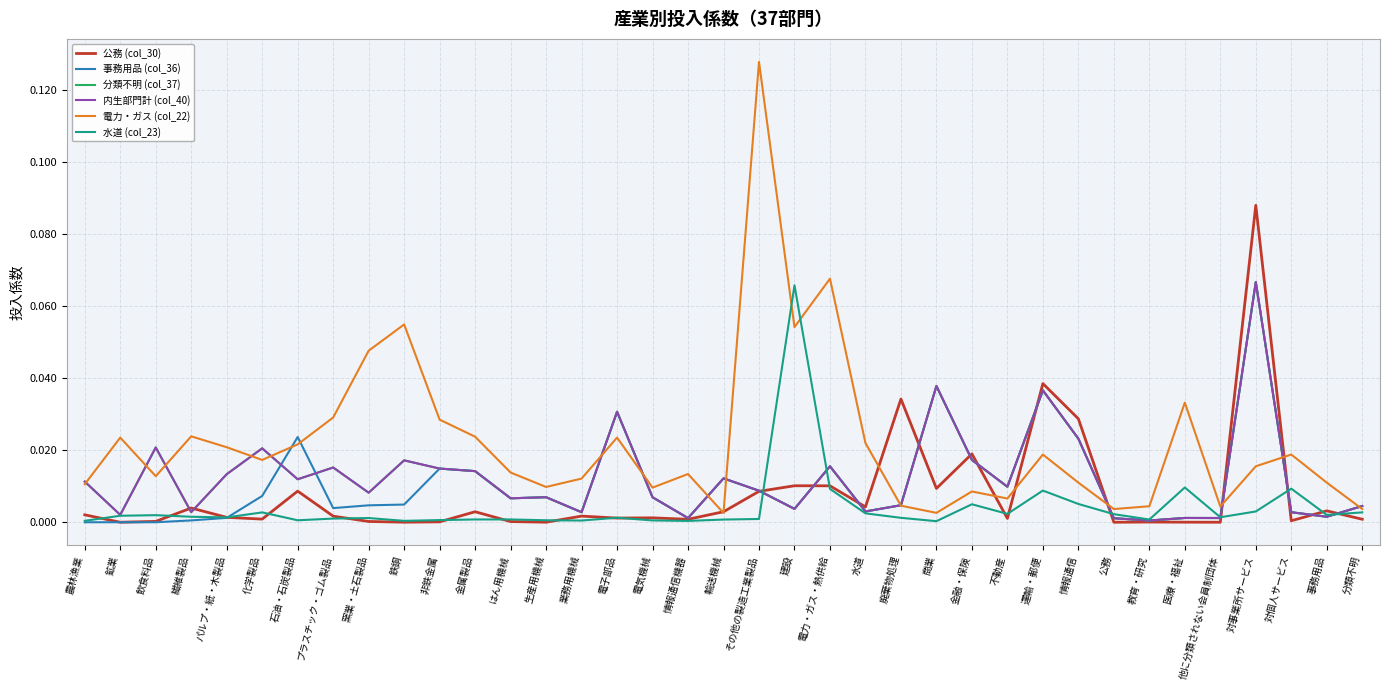

Does the chart display data point markers on the line(s)?

No